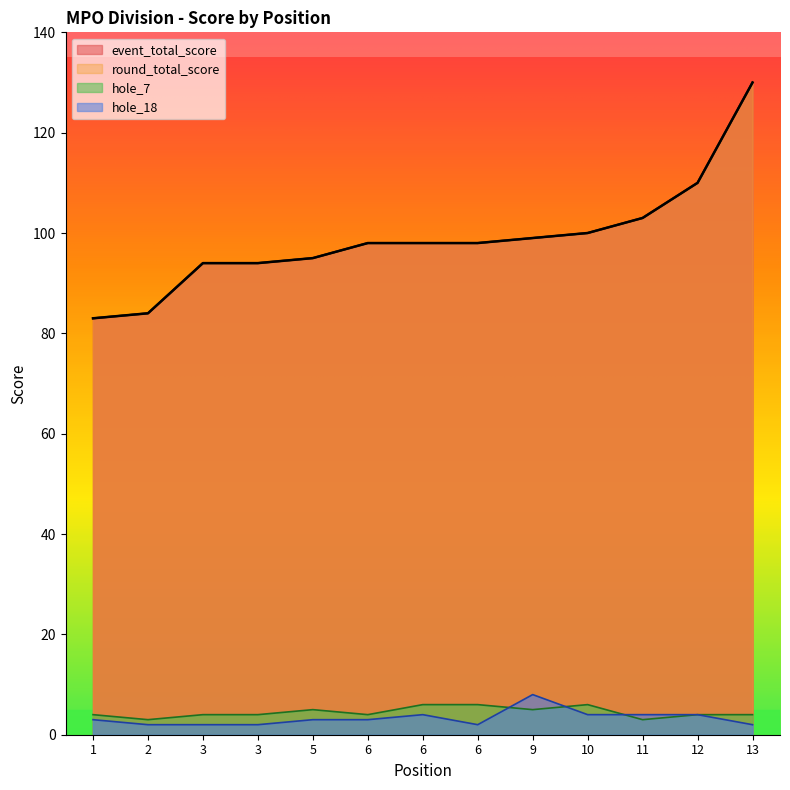

What is the difference between the maximum and minimum values in the hole_7 series?

3